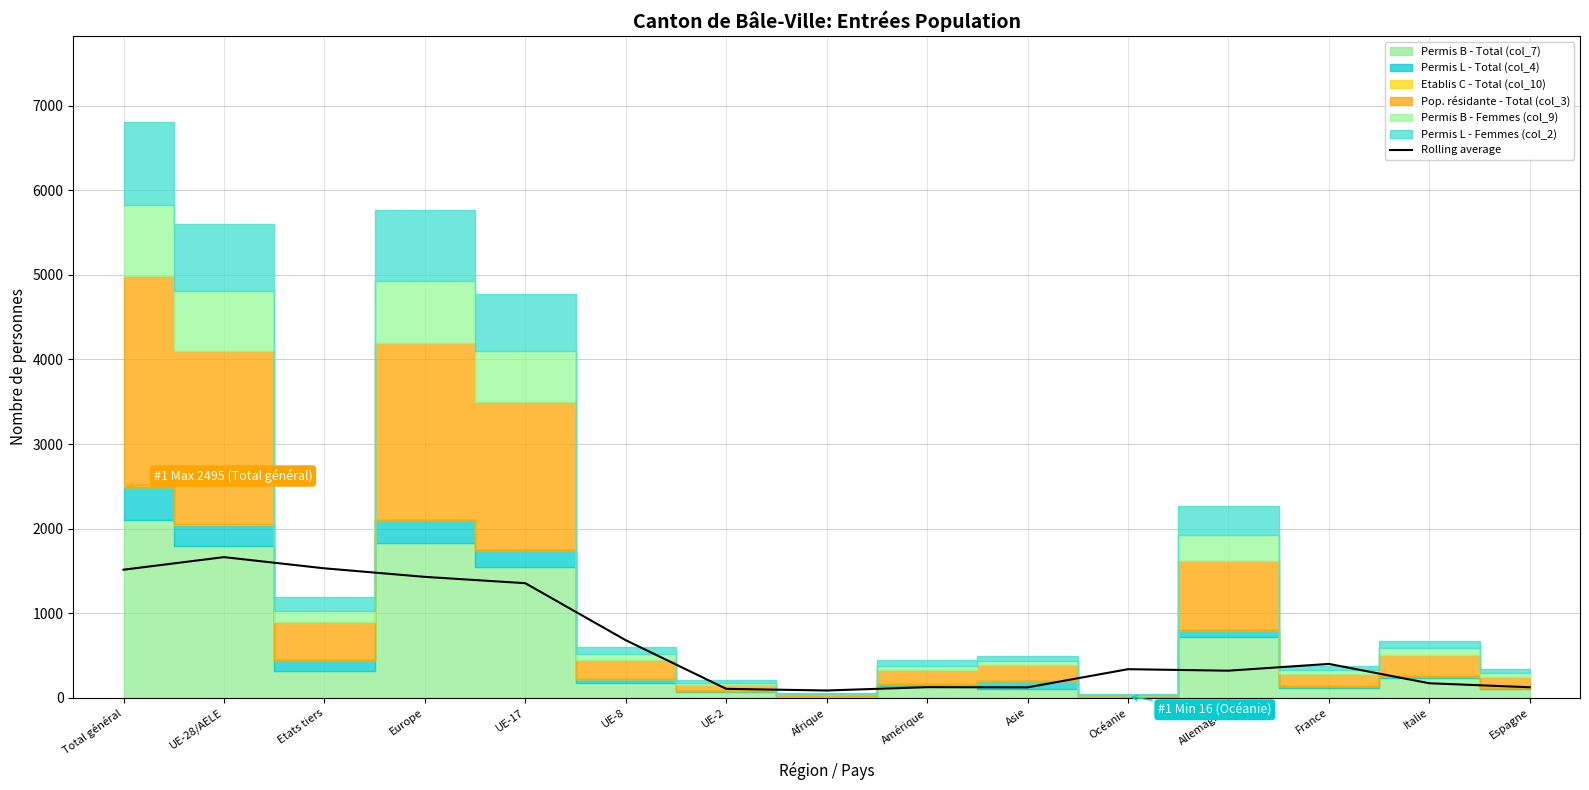

True or false: the data shows 394.7 at Total général.

False